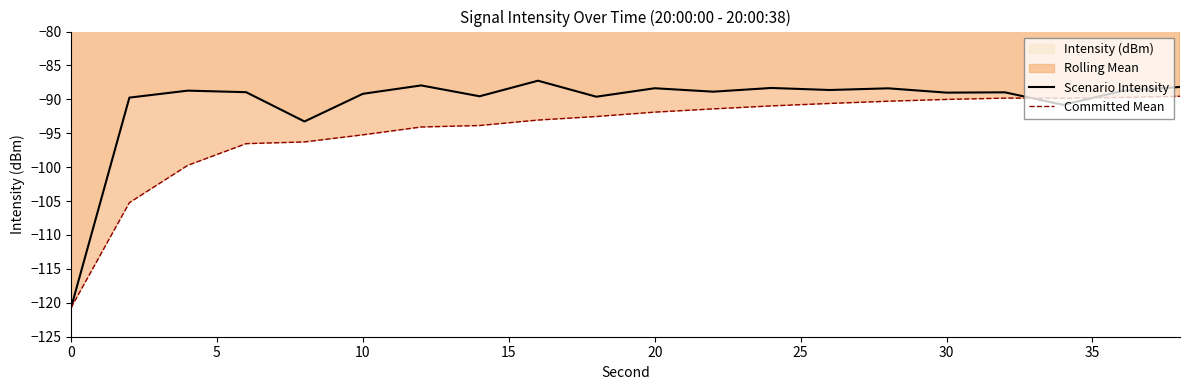

True or false: Committed Mean and Scenario Intensity intersect in this chart.

True